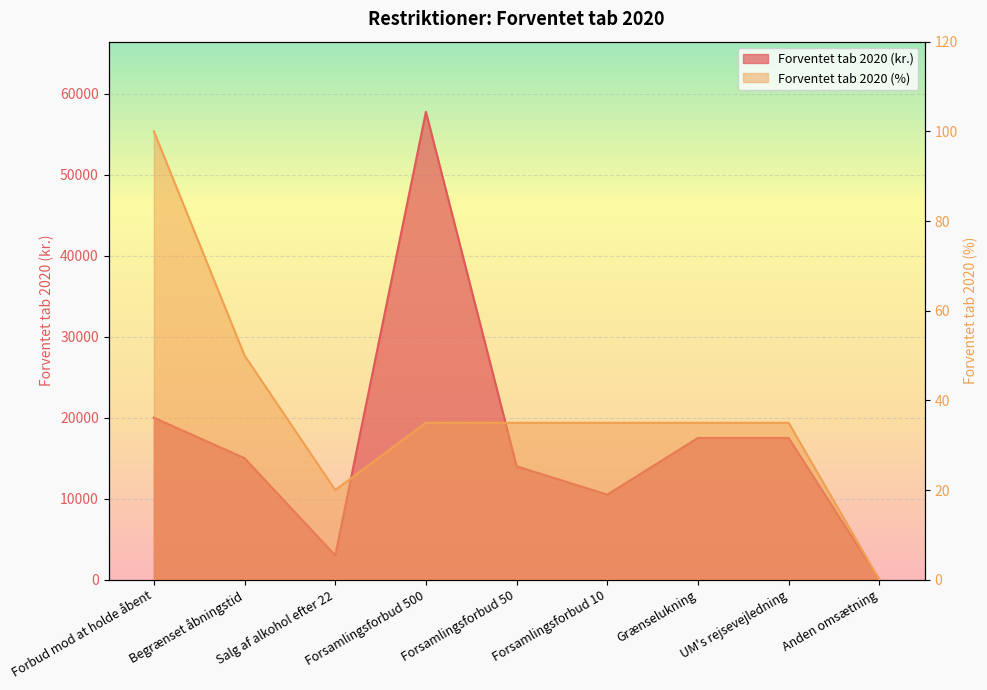

The Forventet tab 2020 (kr.) series shows 3000 at Salg af alkohol efter 22. True or false?

True